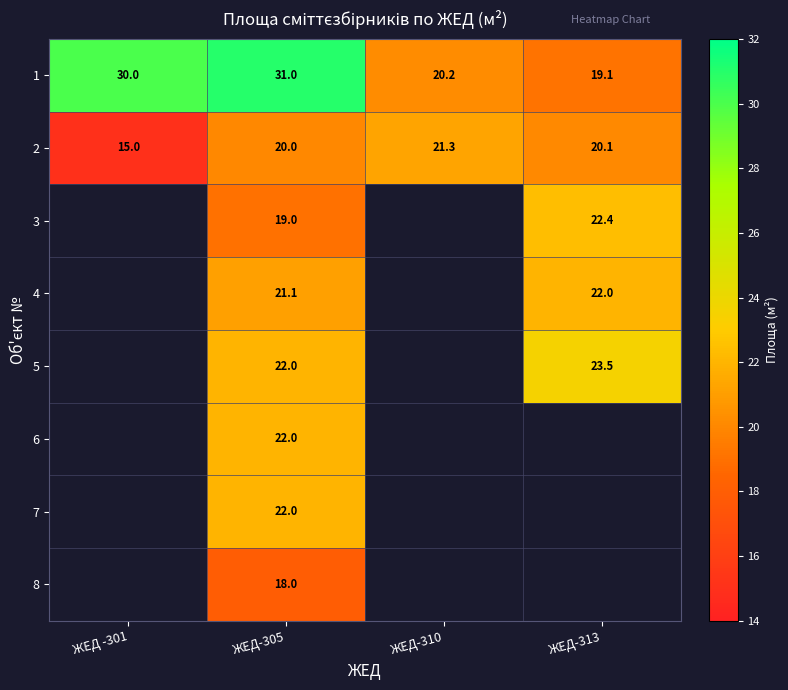

What is the average value of the 2 series?

19.1